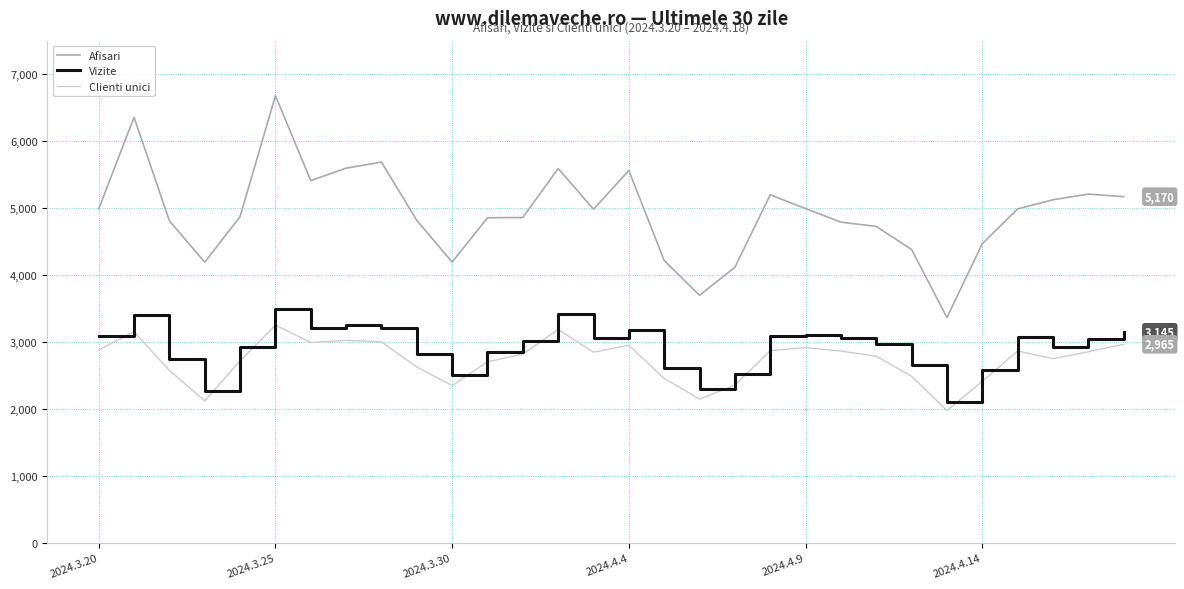

Which series has the largest total across all categories?

Afisari